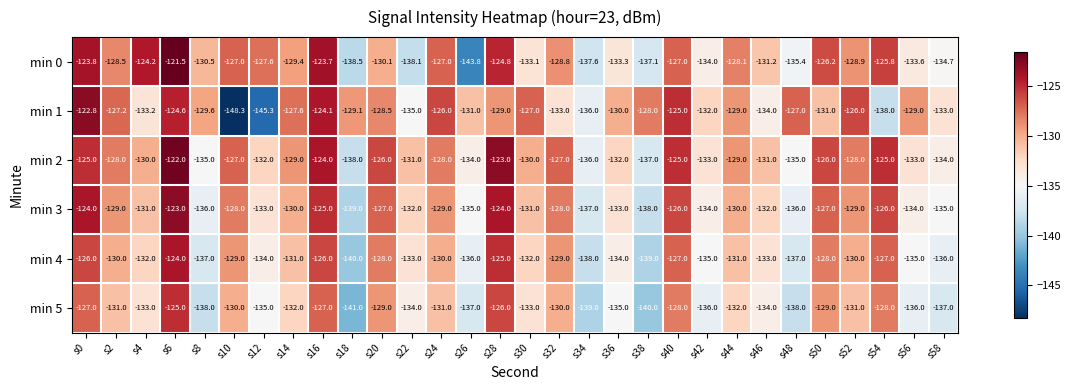

At which category is the sum across all series the highest?

s6